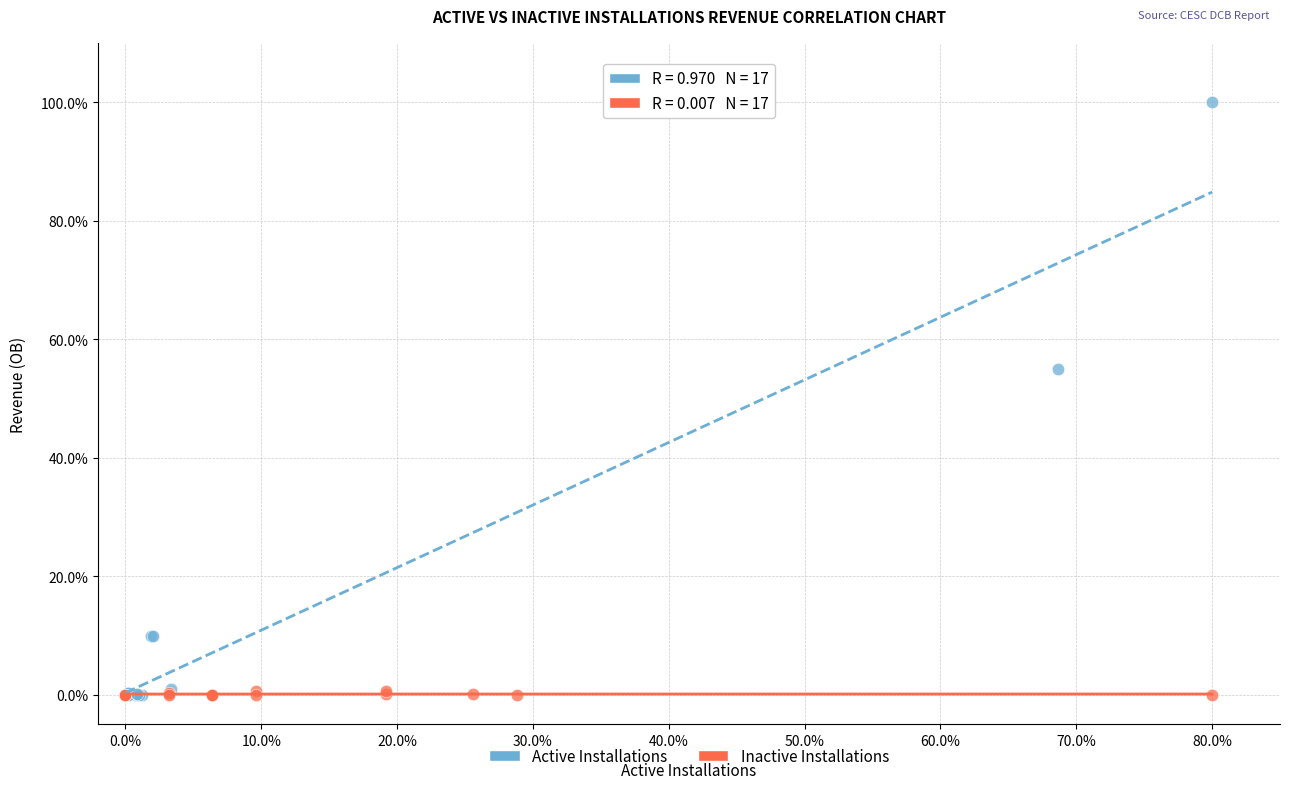

Which series has the widest spread of Y values?

Active Installations